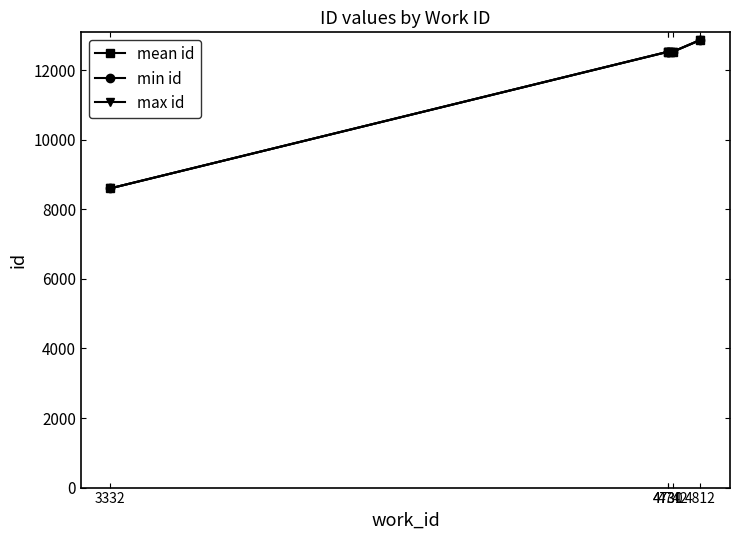

Which label corresponds to the smallest value in the chart?

3332